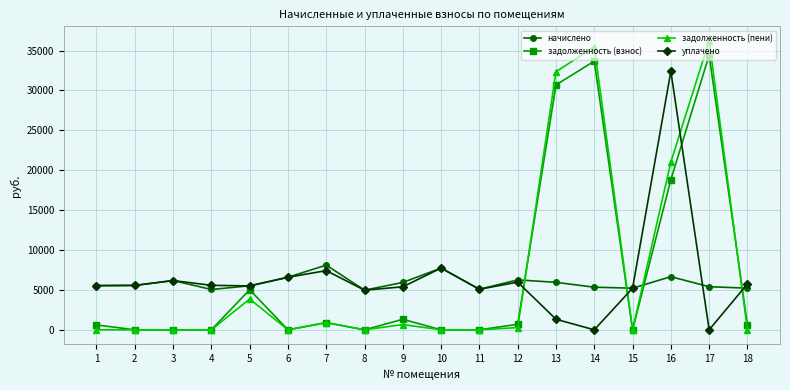

What is the sum of the задолженность (пени) values at 9 and 14?

36103.4